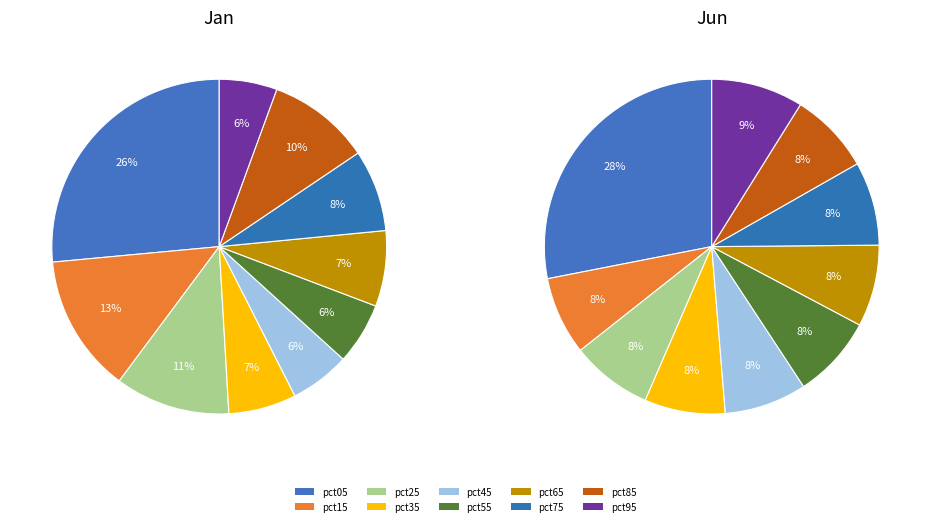

How many segments does this pie chart have?

10